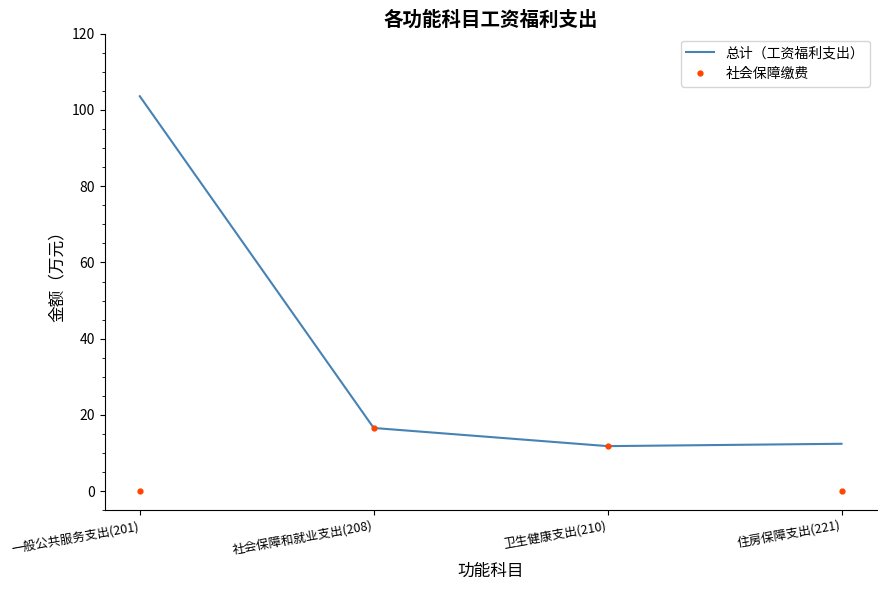

What position from the right is 社会保障和就业支出(208)?

3